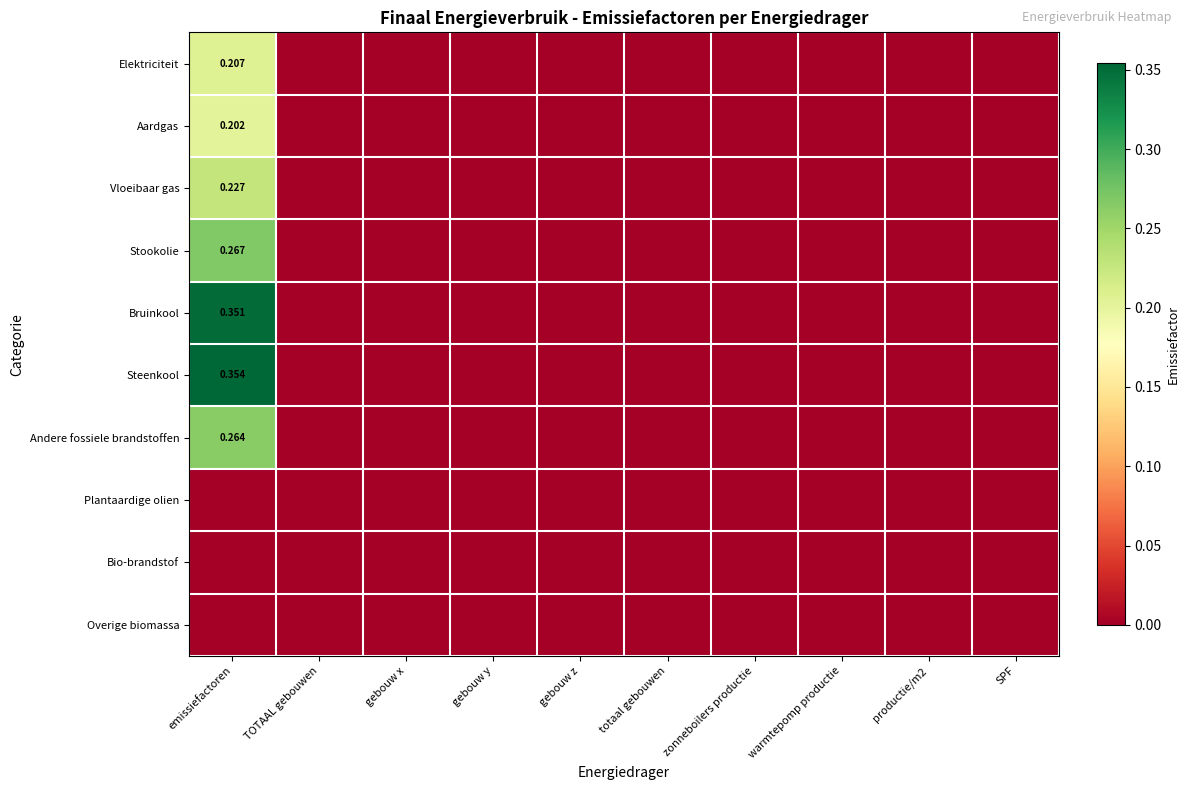

Between SPF and TOTAAL gebouwen, which is larger?

SPF